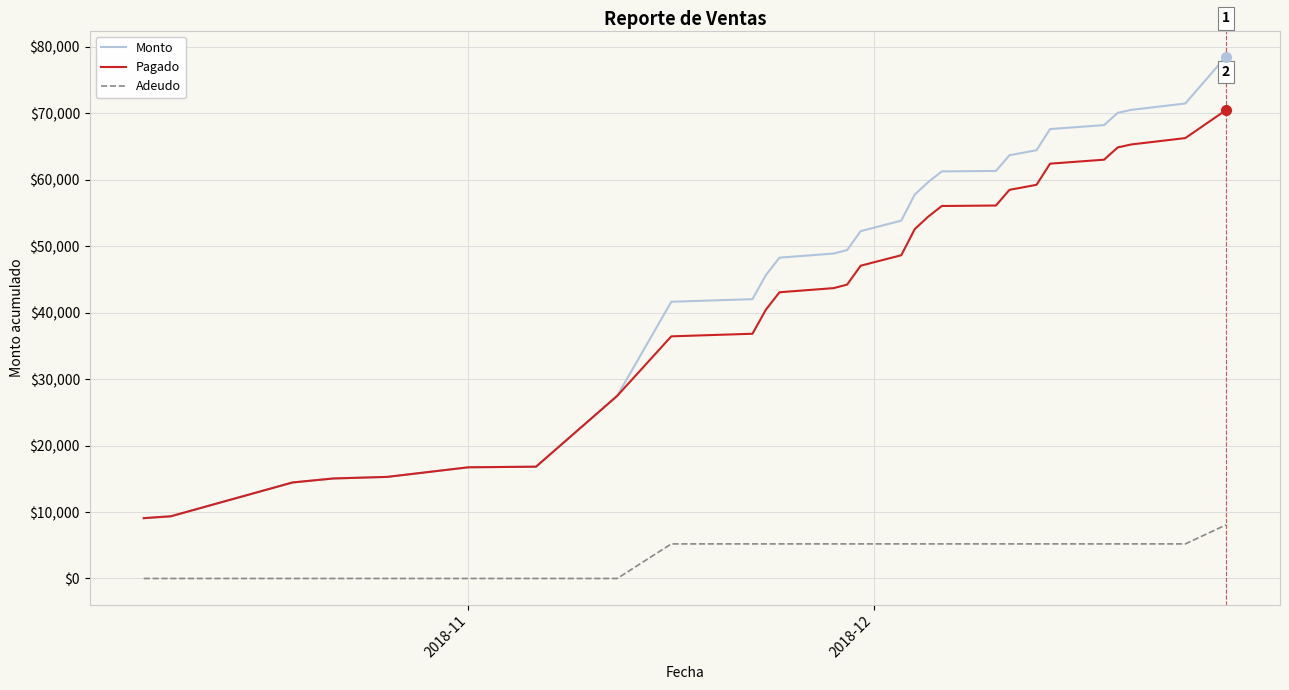

Which series has the widest spread of values?

Monto